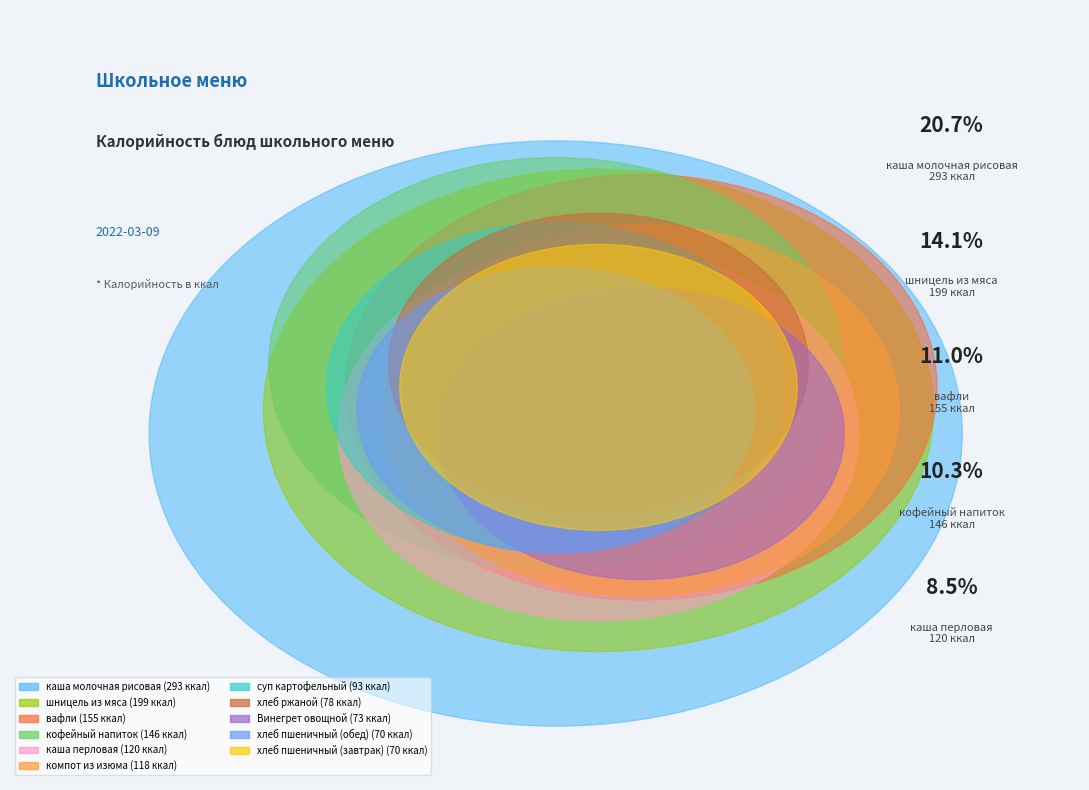

The каша перловая slice represents 8% of the pie. True or false?

True